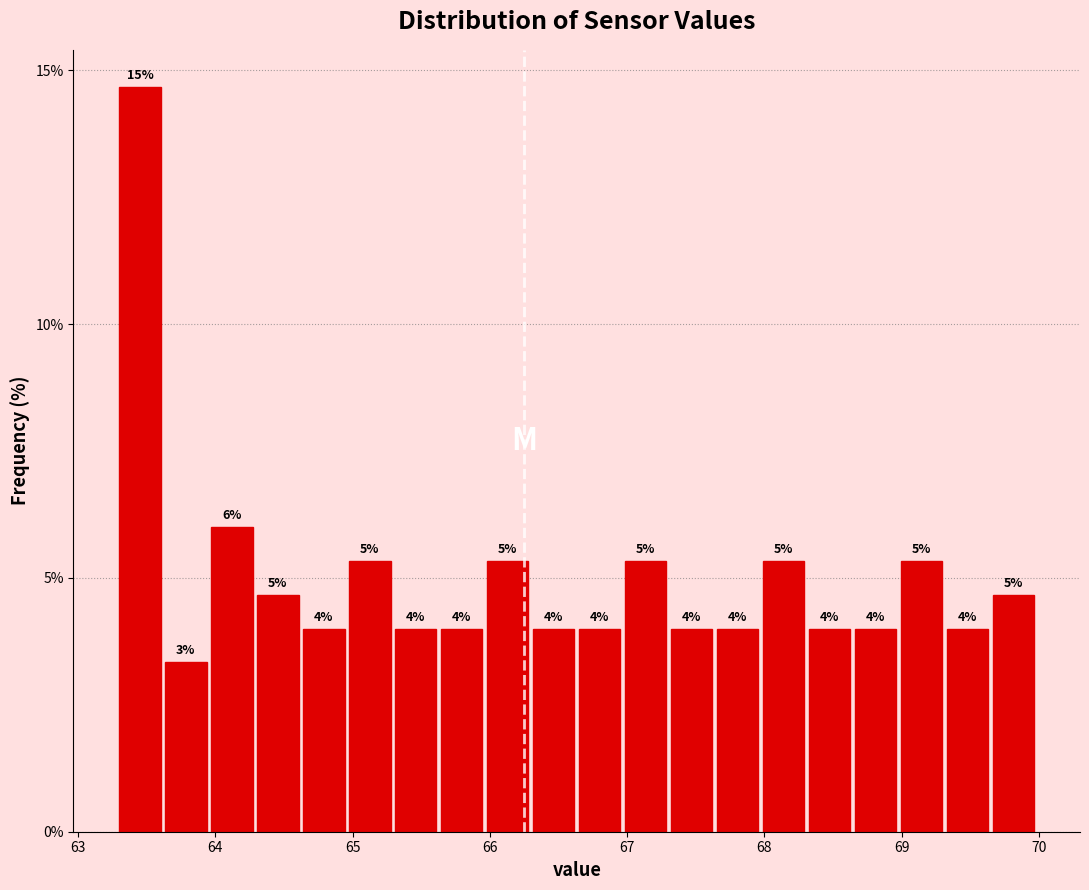

Read against the x-axis, roughly where is the centre of the tallest bar?

63.5